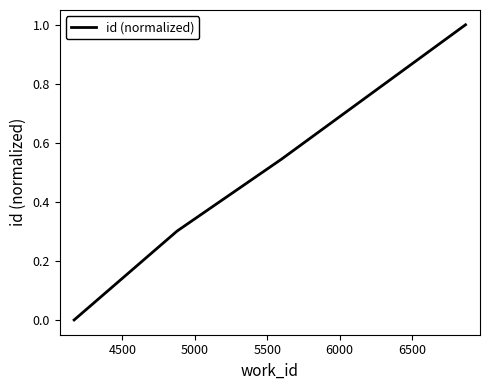

True or false: there are more than 1 points higher than both neighbors.

False